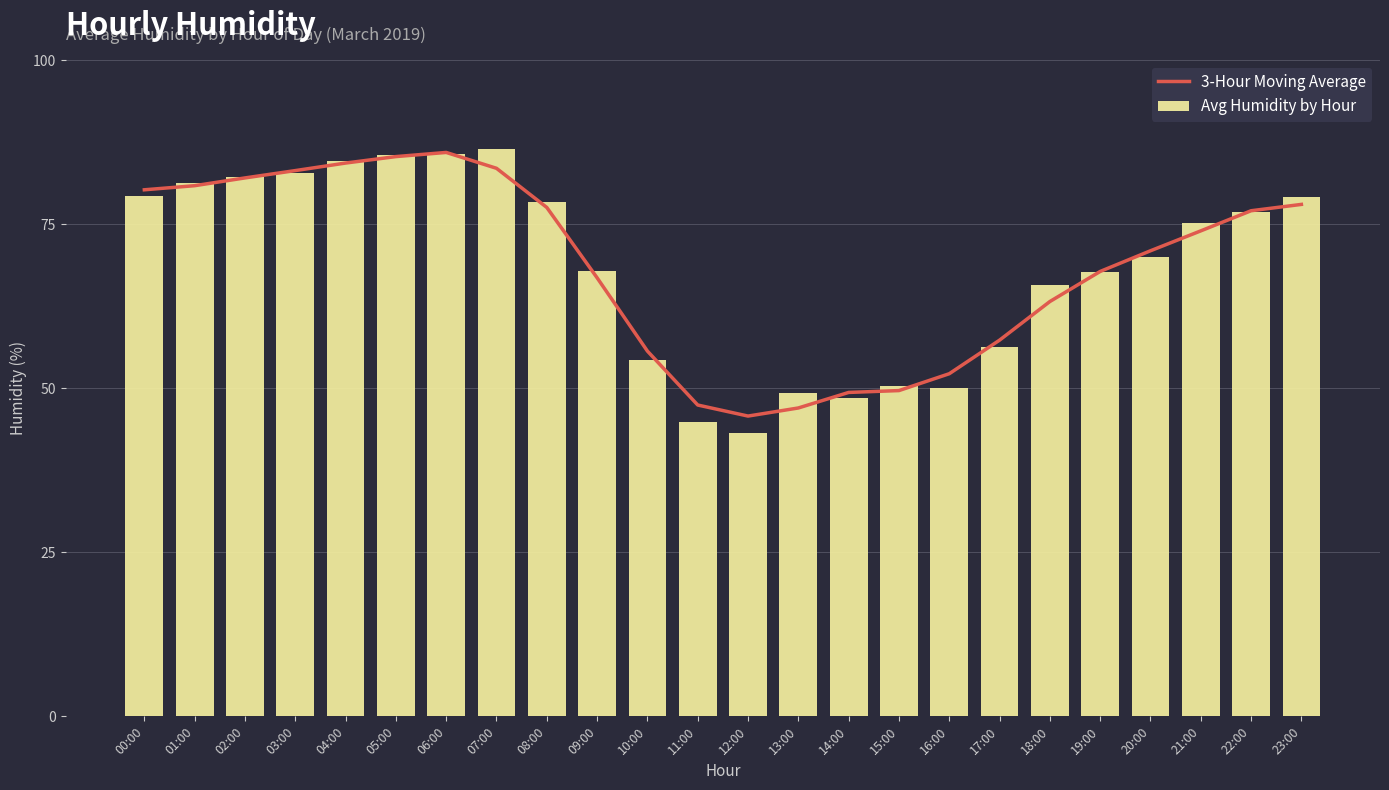

What value does the Avg Humidity by Hour series have at 15:00?

50.3